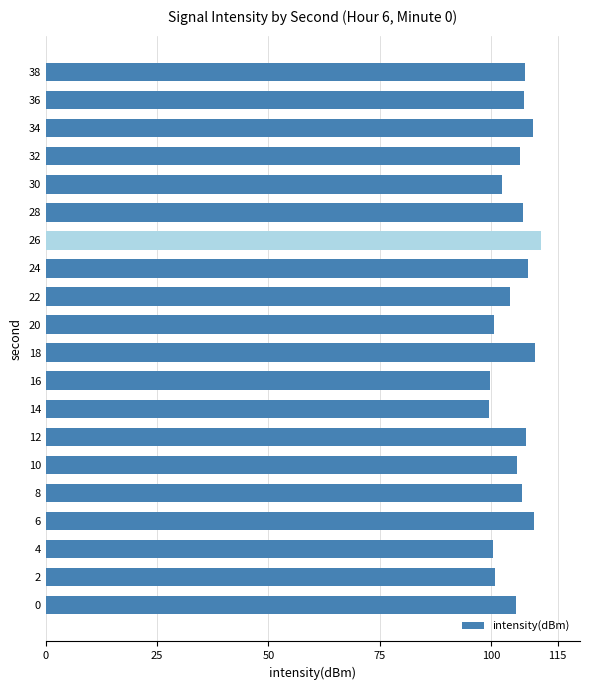

What is the smallest value displayed?

99.7